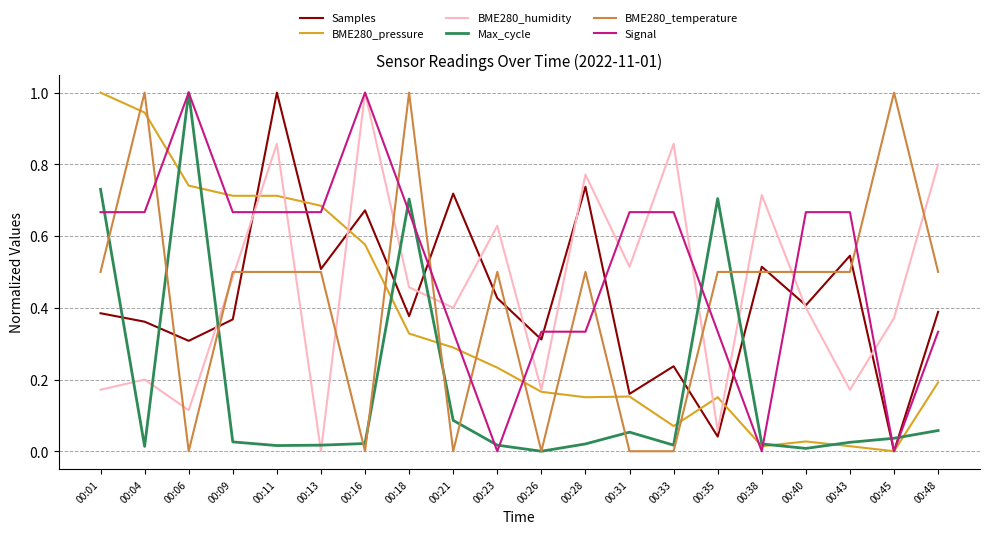

True or false: Max_cycle has more than 2 points higher than both neighbors.

True